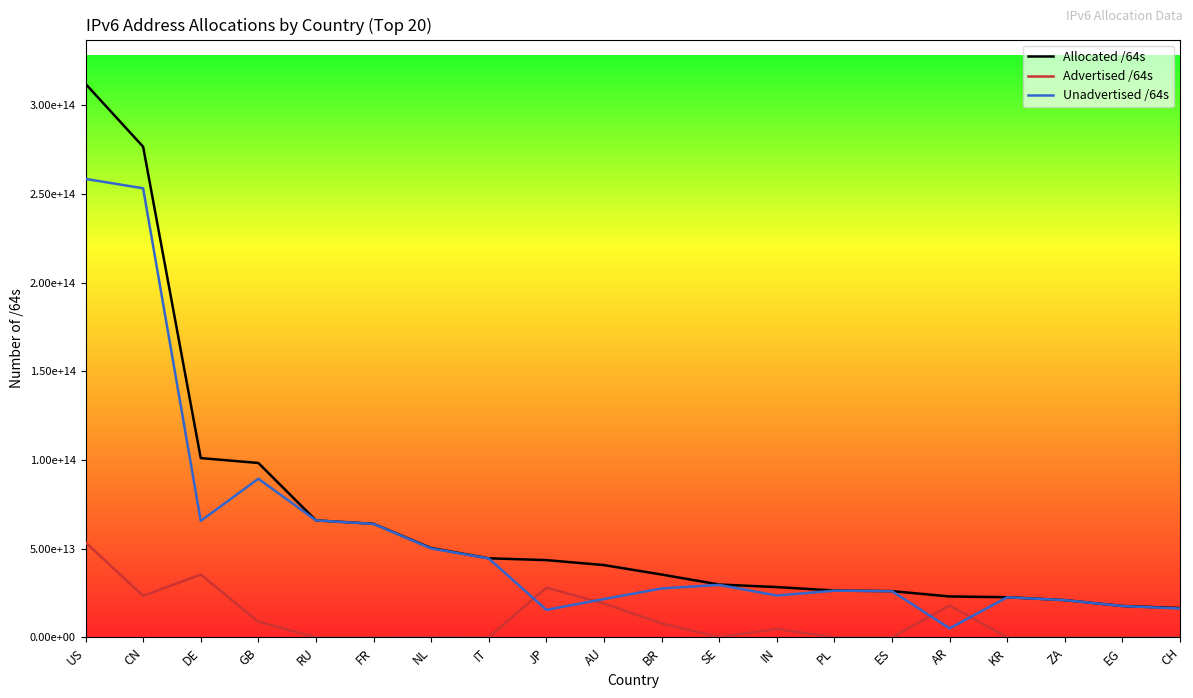

Is it true that Advertised /64s equals 44237138168 at SE?

False